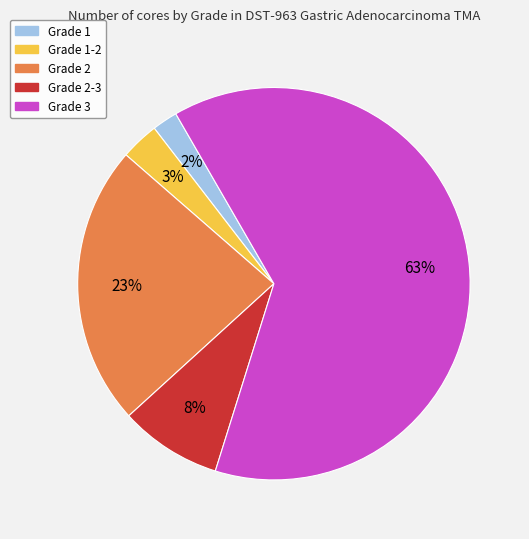

To the nearest percent, what is the average slice percentage?

20%